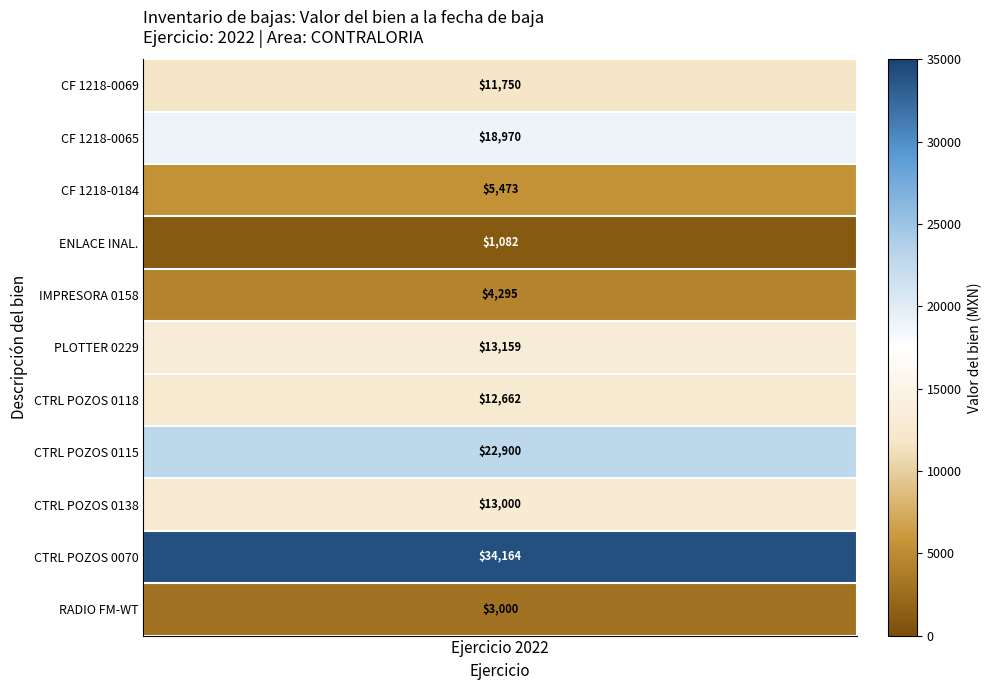

Reading left to right, transcribe all the data shown in this chart.

values=11750.0	1=18970.0	2=5473.0	3=1081.8	4=4295.0	5=13159.1	6=12662.5	7=22900.0	8=13000.0	9=34163.8	10=3000.0